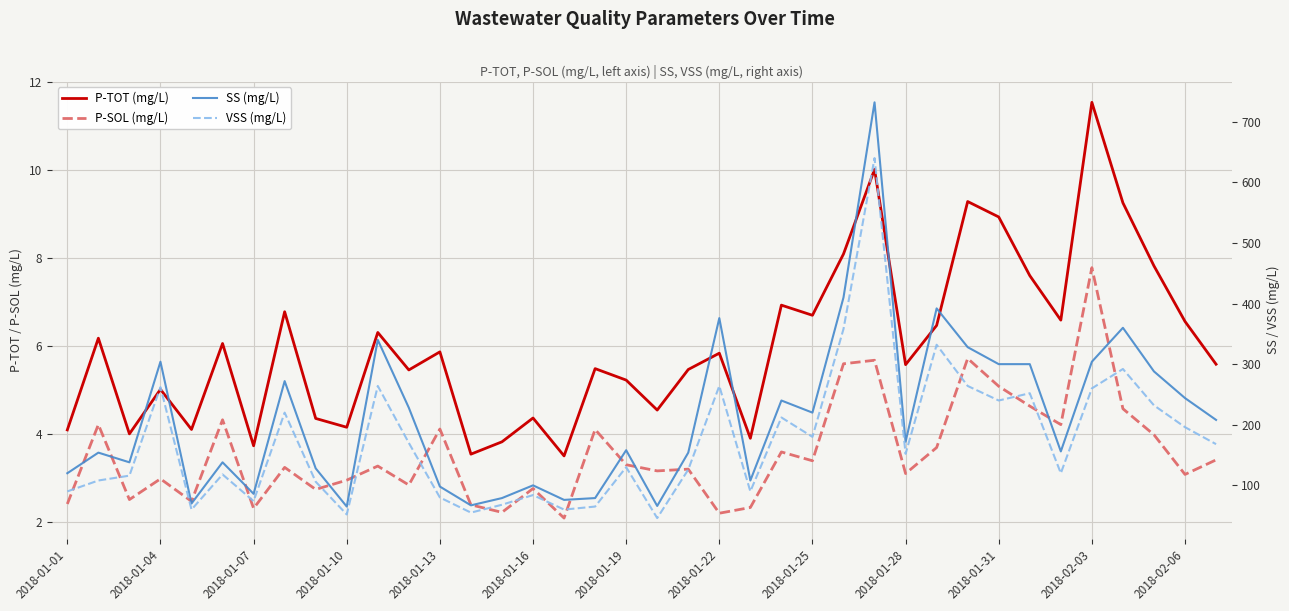

What is the minimum value for SS (mg/L)?

65.0